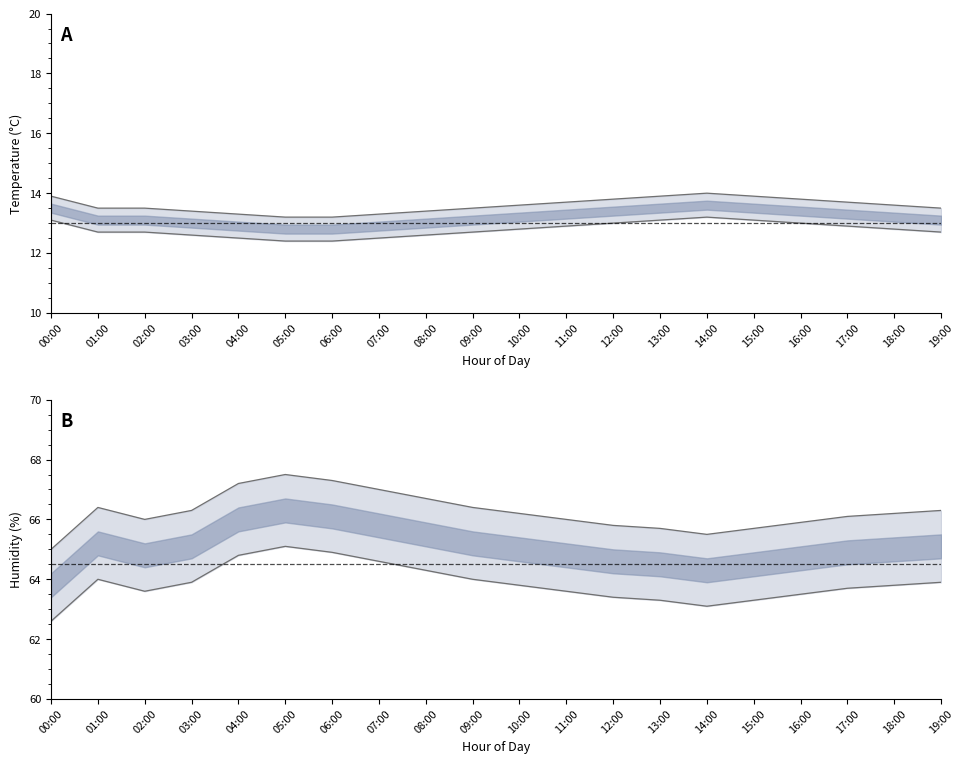

In temperature, how many points are higher than both neighbors (excluding endpoints)?

1